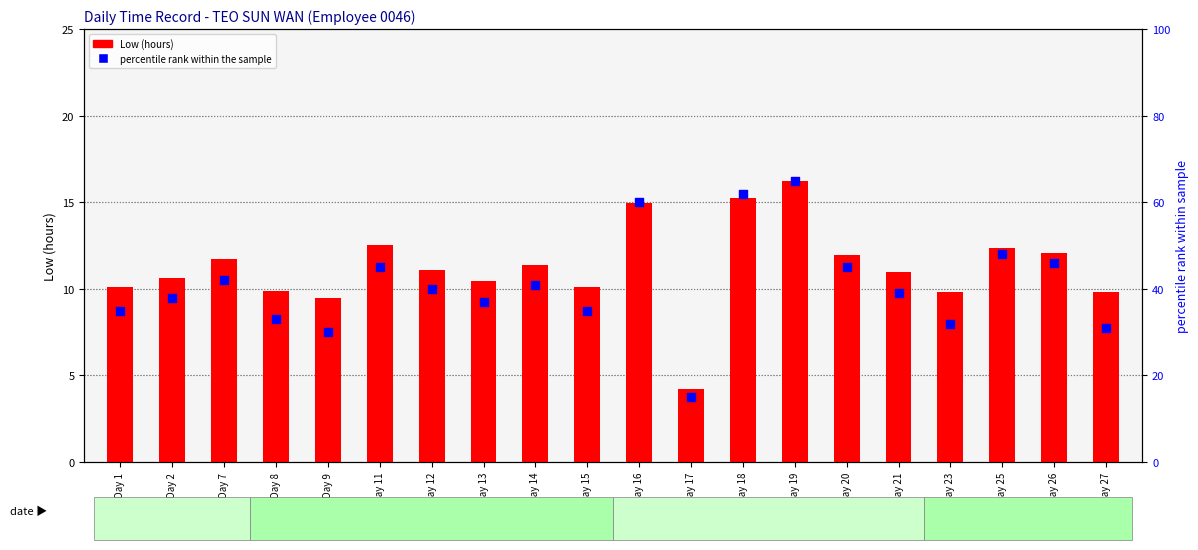

Which series contains the lowest Y value?

Low (hours)